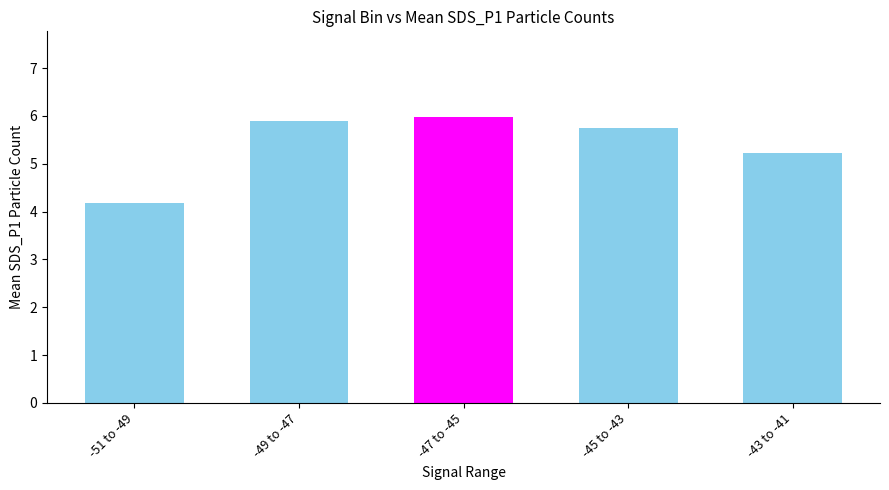

What is the change in value from -47 to -45 to -43 to -41?

-0.7